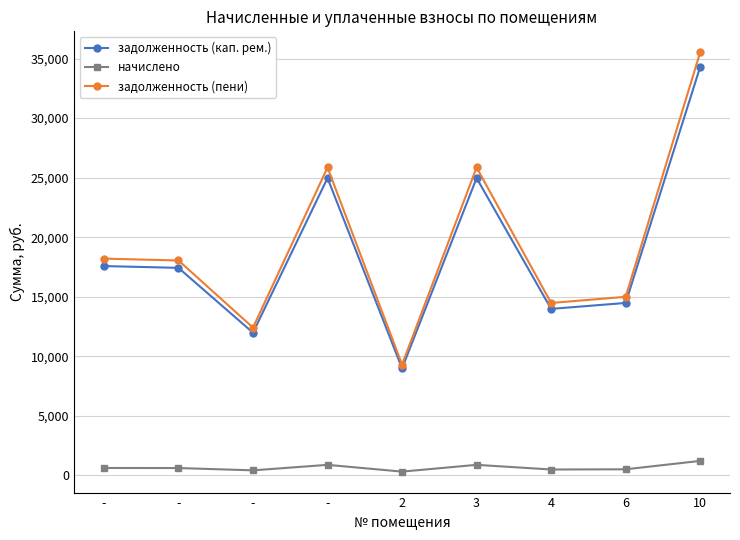

How many interior local peaks does the начислено series have?

2